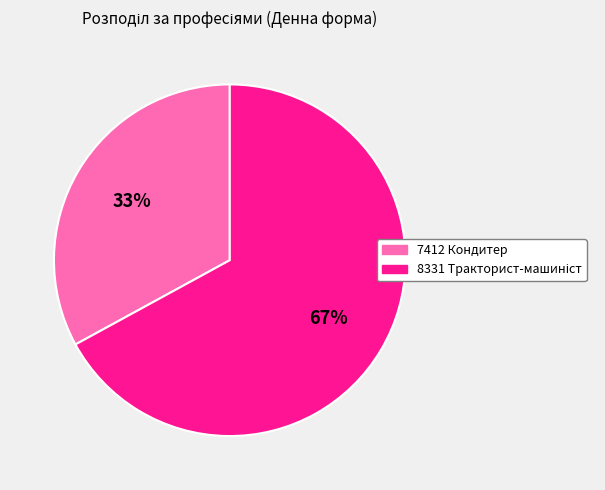

Which category has the smallest portion of the pie?

7412 Кондитер